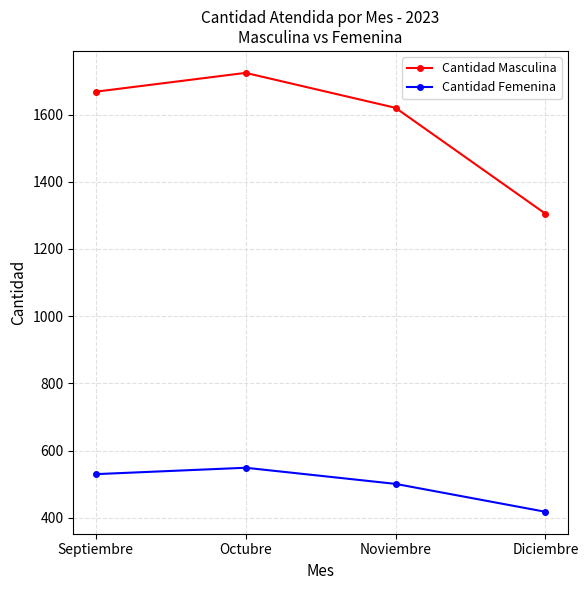

At which category is the sum across all series the highest?

Octubre